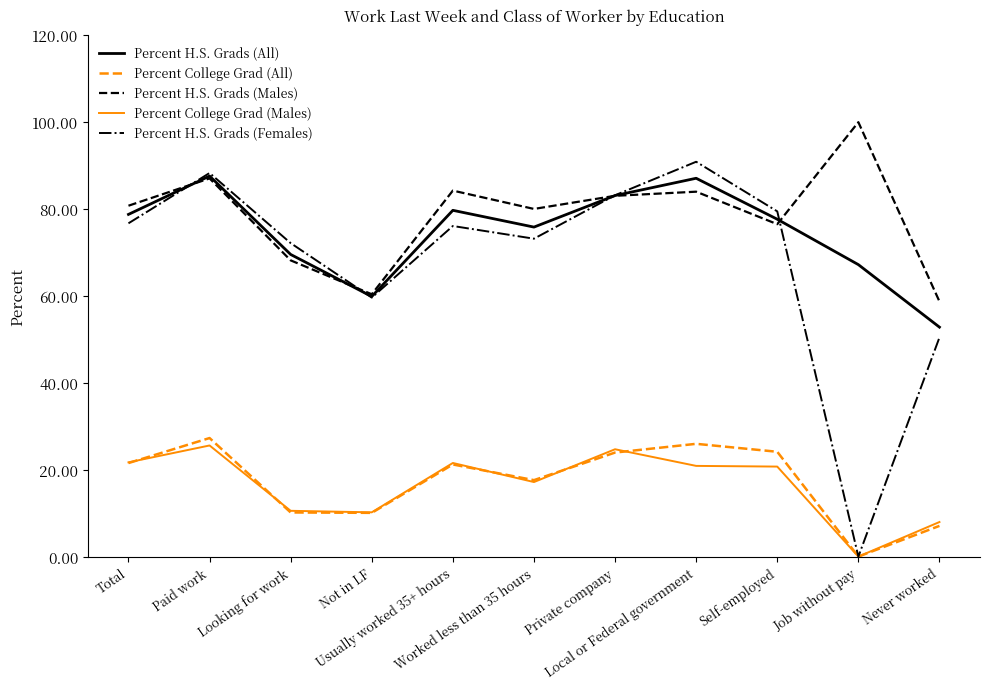

Which series has the widest spread of values?

Percent H.S. Grads (Females)